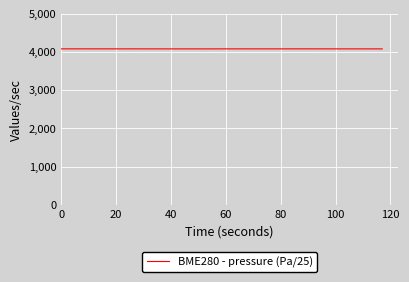

What is the greatest value displayed?

4082.4